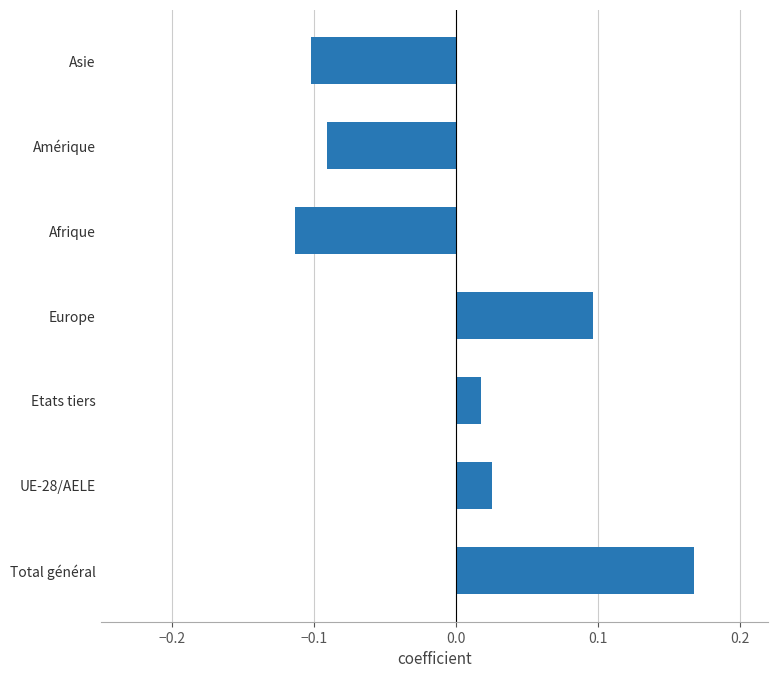

Which category has the lowest value across all series?

Afrique